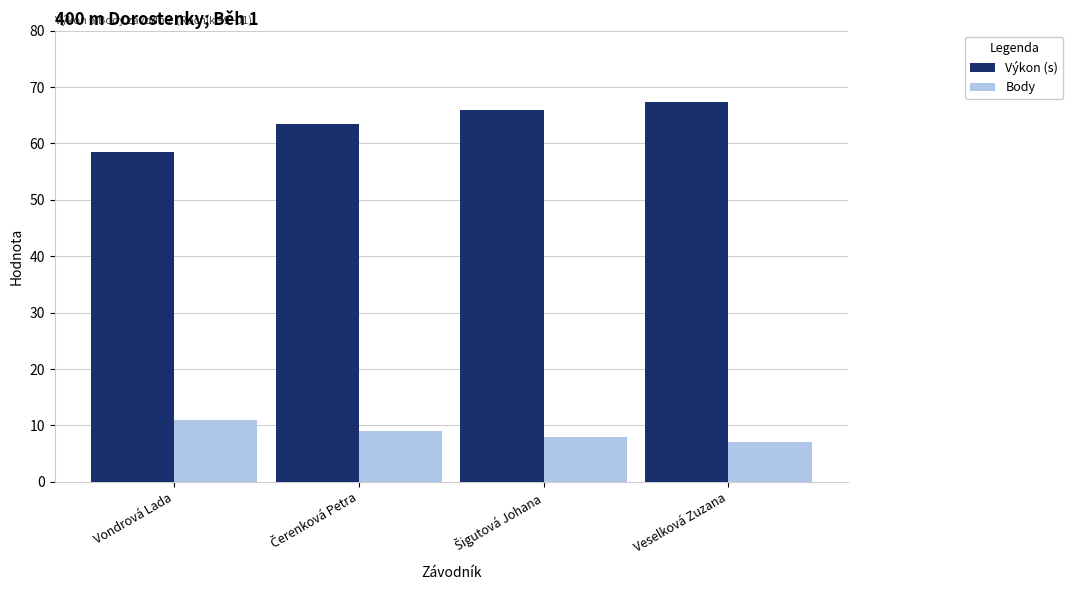

Rank the series at Vondrová Lada from lowest to highest value.

Body, Výkon (s)